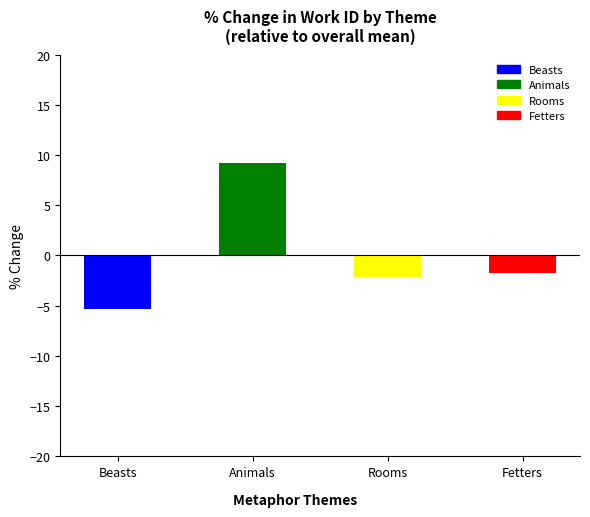

What value does the data have at Beasts?

-5.3